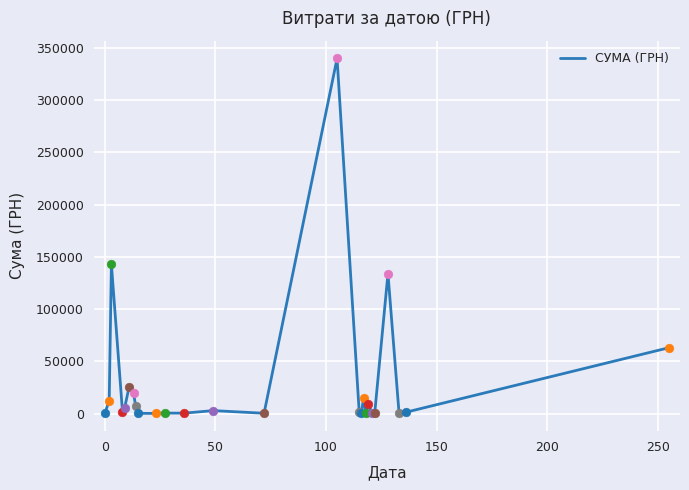

What is the maximum value shown in the chart?

340053.3